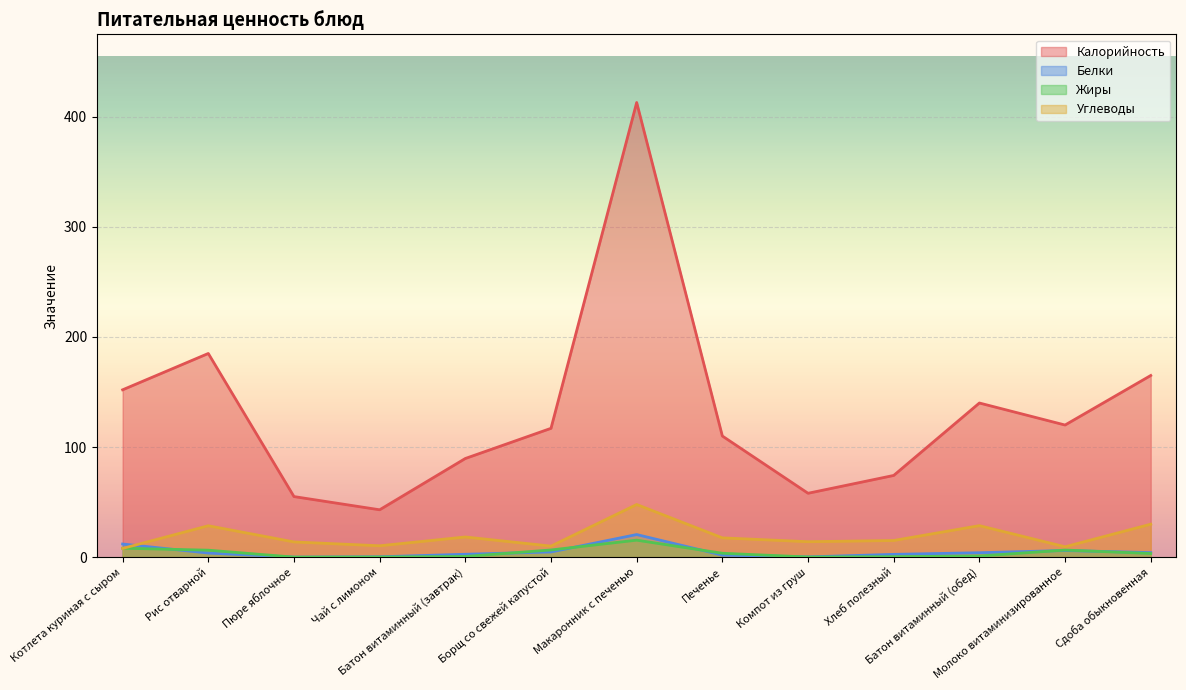

Is the value of Углеводы at Батон витаминный (обед) greater than the value of Жиры at Батон витаминный (обед)?

Yes